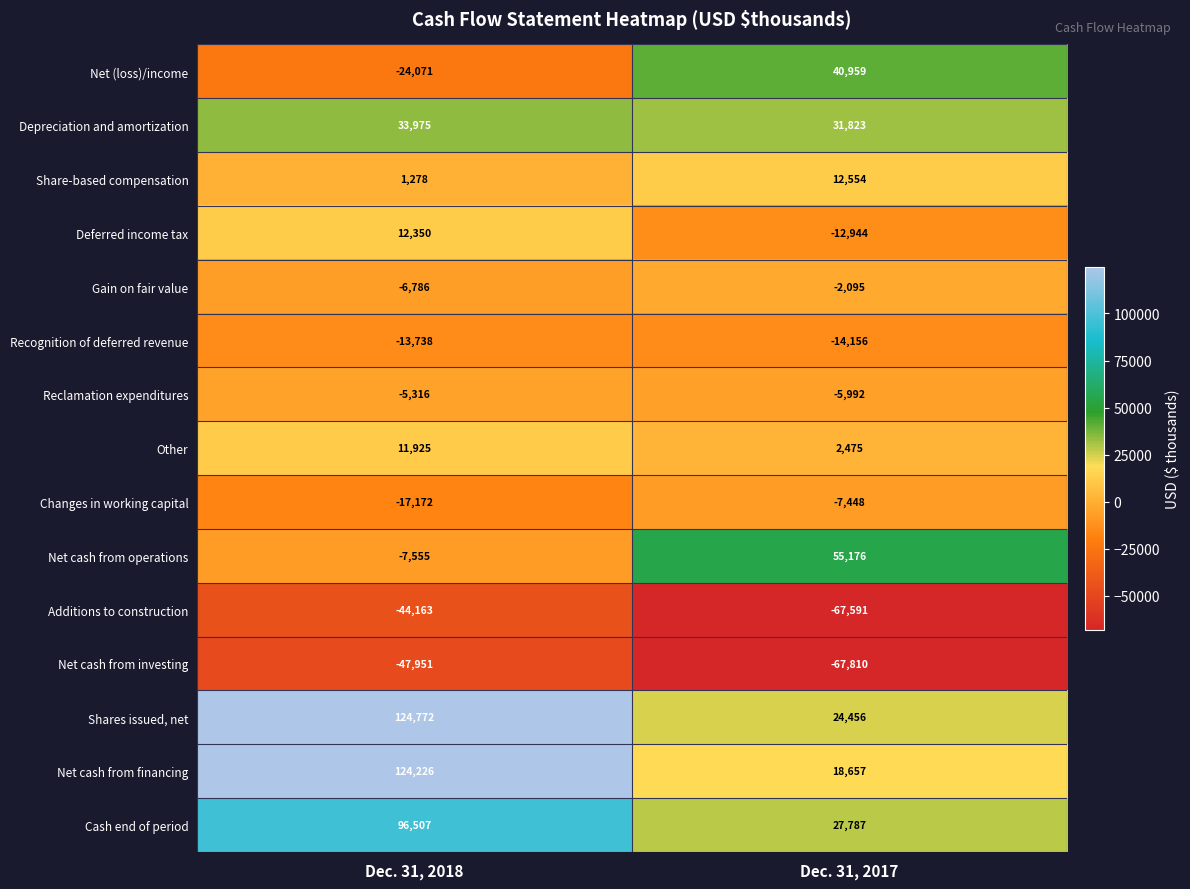

What is the difference between the Other values at Dec. 31, 2017 and Dec. 31, 2018?

9450